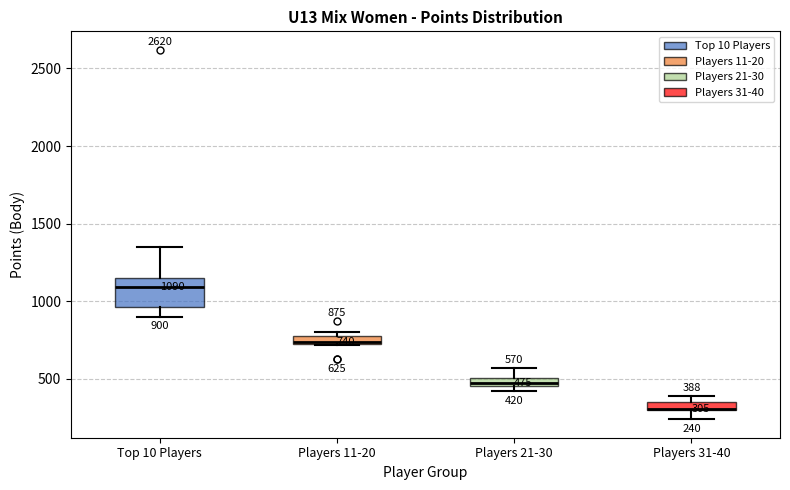

Which box is the tallest, from its lower edge to its upper edge?

Top 10 Players